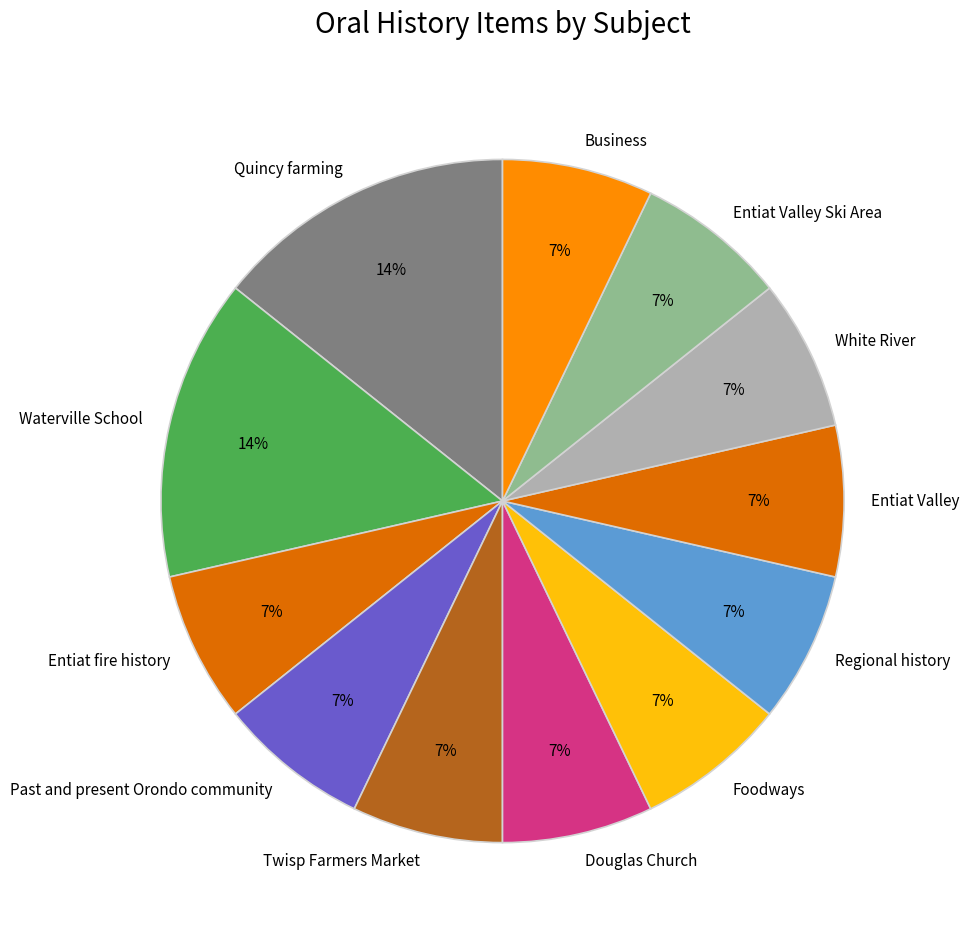

To the nearest percent, what percentage of the pie is Entiat Valley Ski Area?

7%